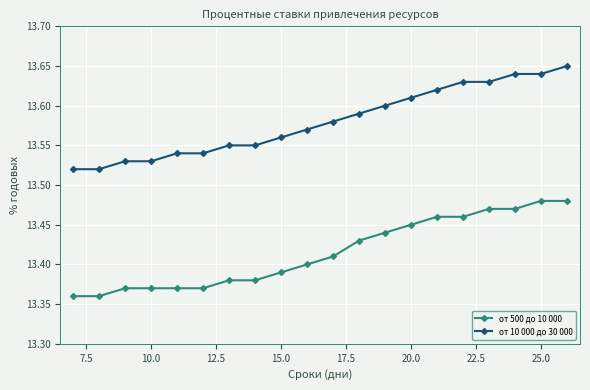

List the series in order of their overall mean, highest first.

от 10 000 до 30 000, от 500 до 10 000